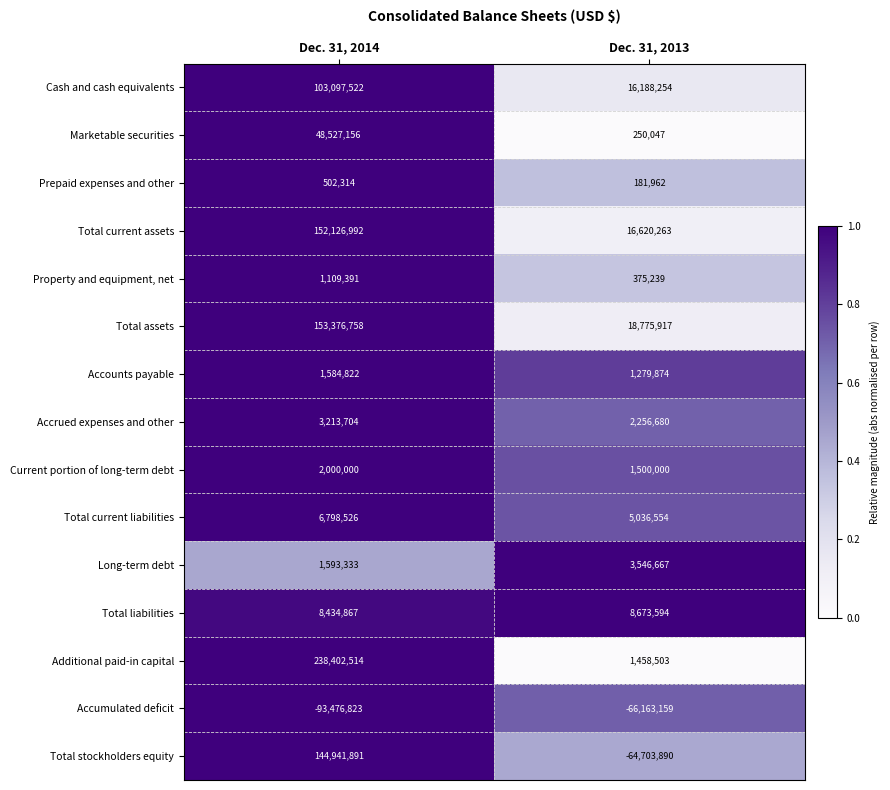

Reading left to right, list all the values displayed in this chart.

Cash and cash equivalents: 103097522	16188254
Marketable securities: 48527156	250047
Prepaid expenses and other: 502314	181962
Total current assets: 152126992	16620263
Property and equipment, net: 1109391	375239
Total assets: 153376758	18775917
Accounts payable: 1584822	1279874
Accrued expenses and other: 3213704	2256680
Current portion of long-term debt: 2000000	1500000
Total current liabilities: 6798526	5036554
Long-term debt: 1593333	3546667
Total liabilities: 8434867	8673594
Additional paid-in capital: 238402514	1458503
Accumulated deficit: -93476823	-66163159
Total stockholders equity: 144941891	-64703890